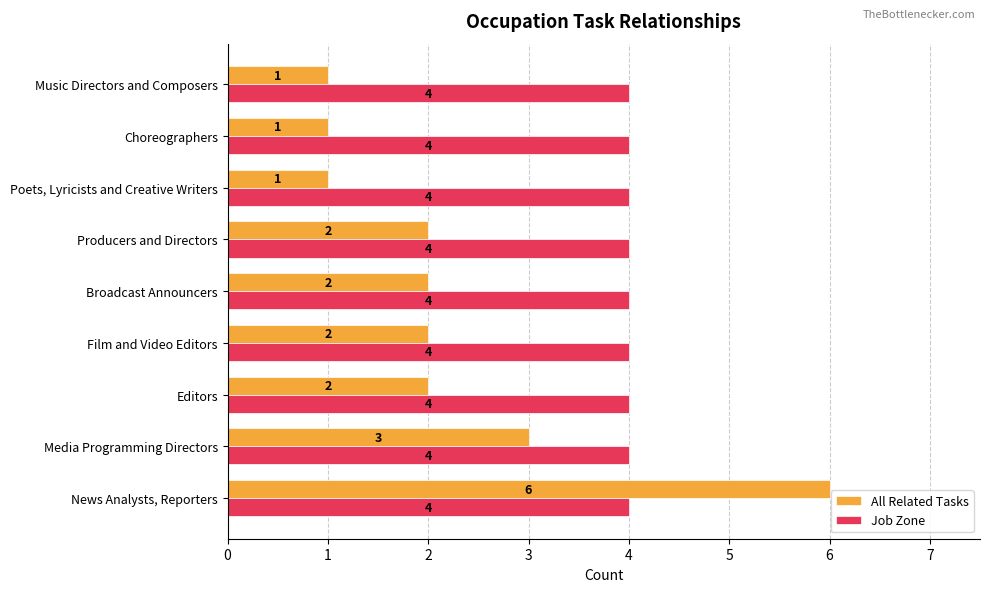

At which label is All Related Tasks closest to 3?

Media Programming Directors